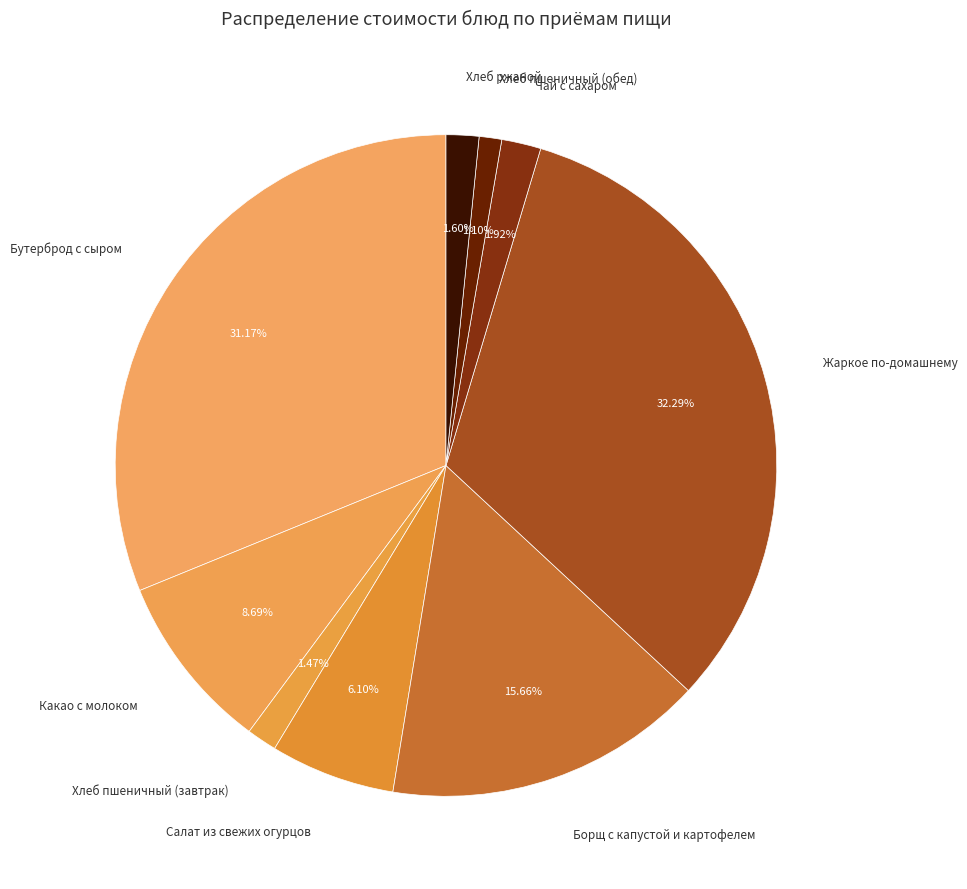

Does Хлеб пшеничный (обед) account for over 50% of the chart?

No